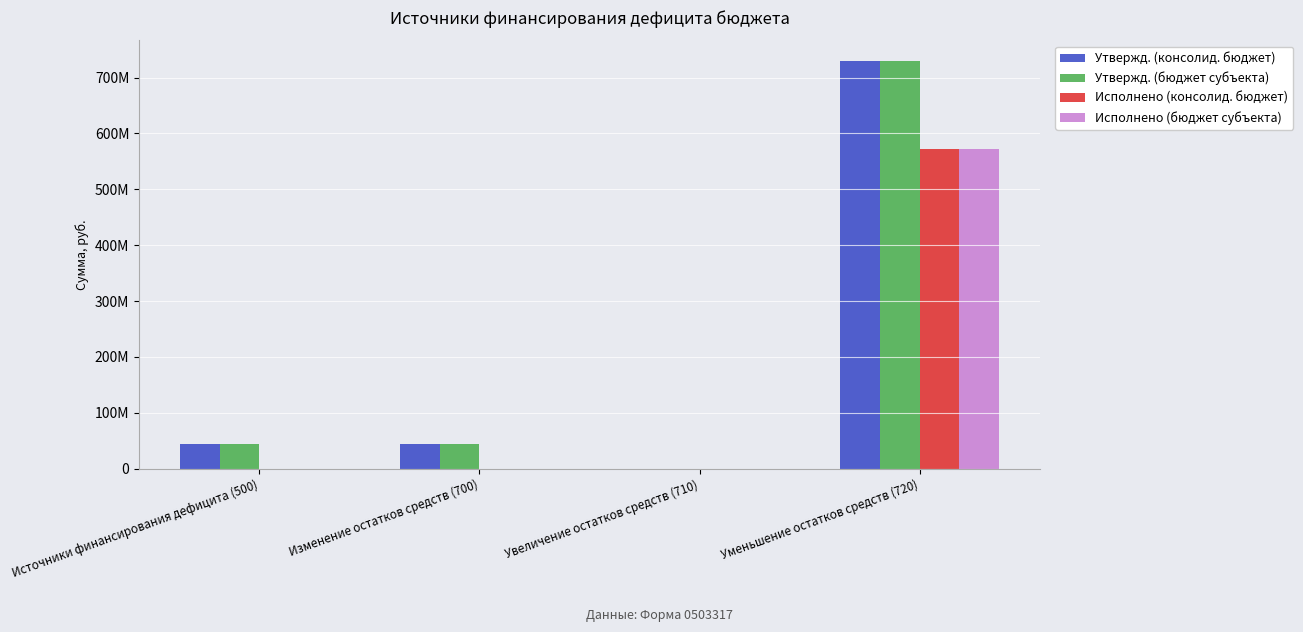

What are all the series names shown in the legend?

Утвержд. (консолид. бюджет), Утвержд. (бюджет субъекта), Исполнено (консолид. бюджет), Исполнено (бюджет субъекта)